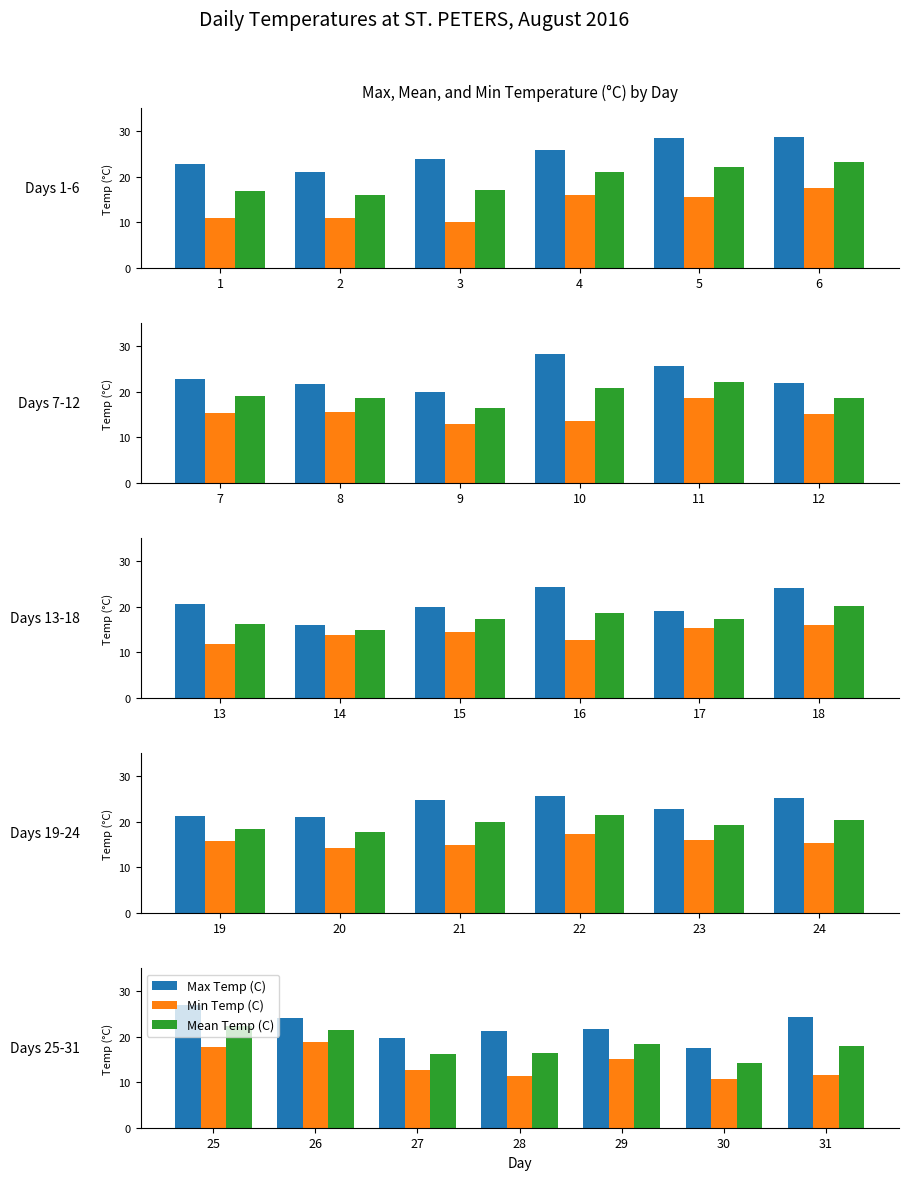

Rank the series by their average value, from highest to lowest.

Max Temp (C), Mean Temp (C), Min Temp (C)